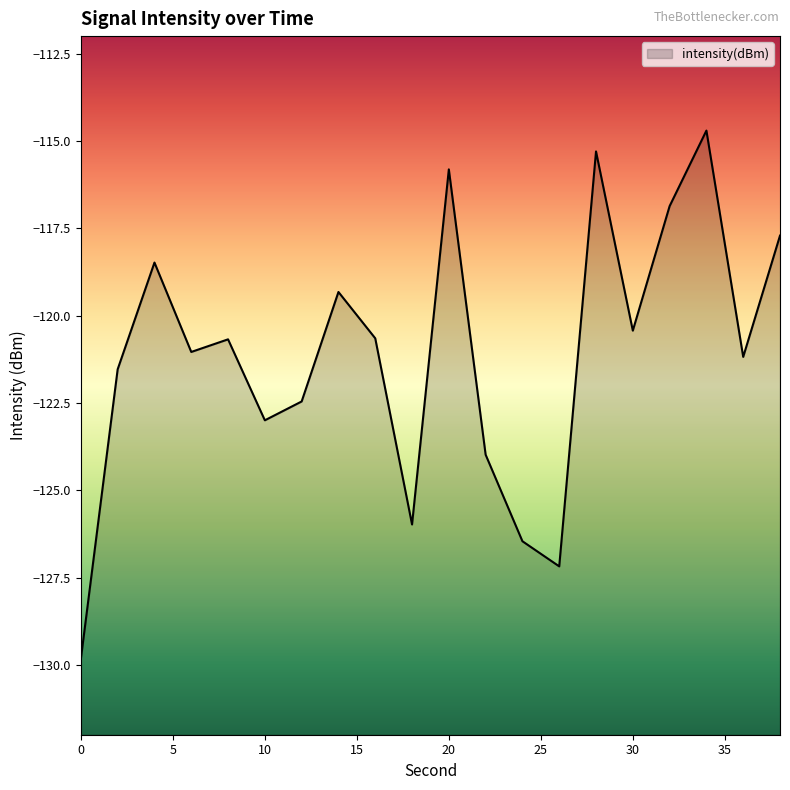

Reading left to right, transcribe all the data shown in this chart.

0=-129.8	2=-121.5	4=-118.5	6=-121.0	8=-120.7	10=-123.0	12=-122.5	14=-119.3	16=-120.7	18=-126.0	20=-115.8	22=-124.0	24=-126.5	26=-127.2	28=-115.3	30=-120.4	32=-116.9	34=-114.7	36=-121.2	38=-117.7